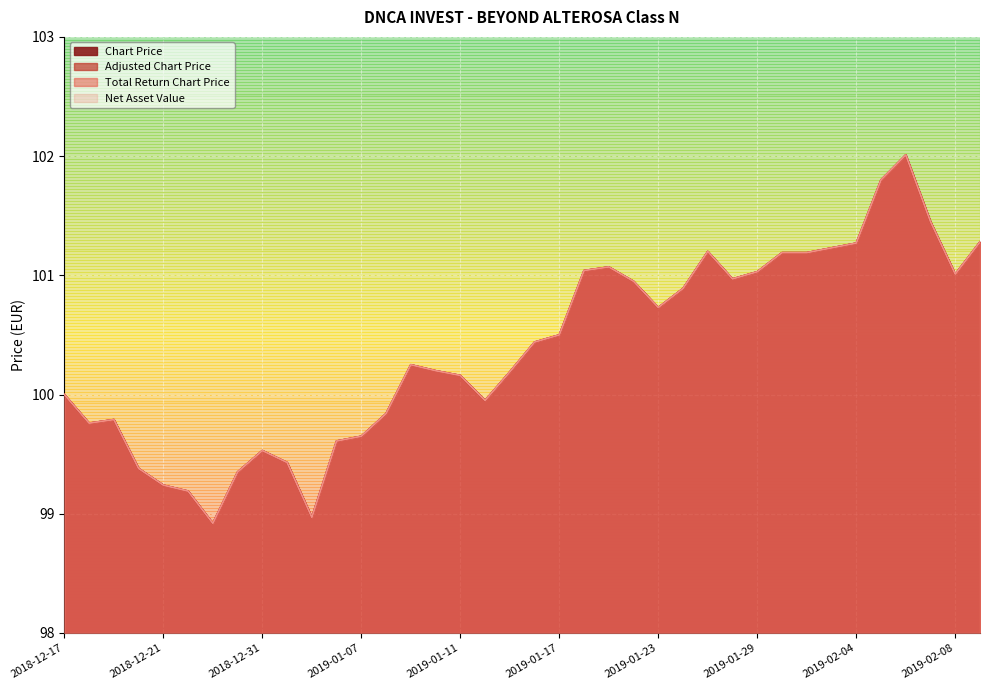

True or false: Total Return Chart Price and Net Asset Value cross at least once.

False